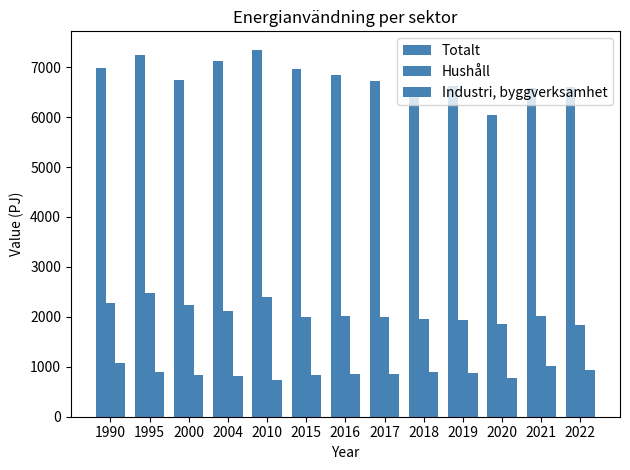

At which category is the sum across all series the highest?

1995